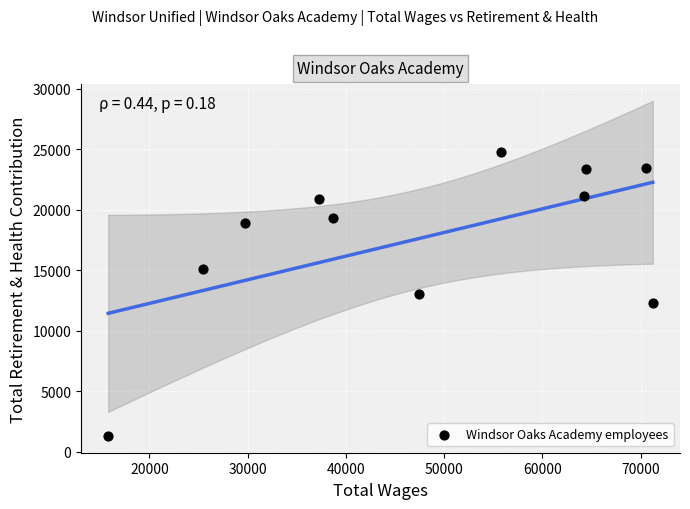

What is the range of Y values (max minus min)?

23512